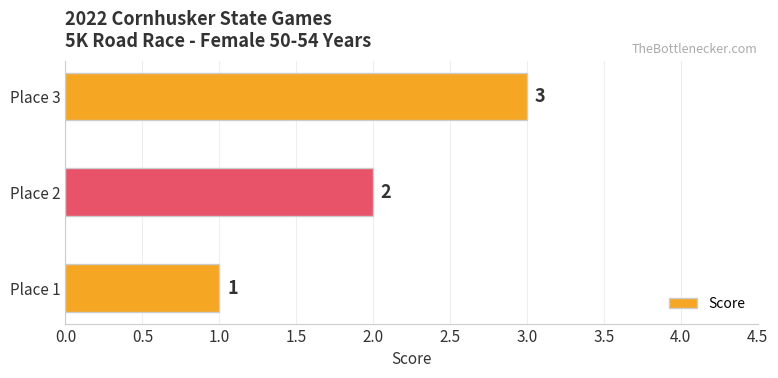

Rank the categories by value from highest to lowest.

Place 3, Place 2, Place 1